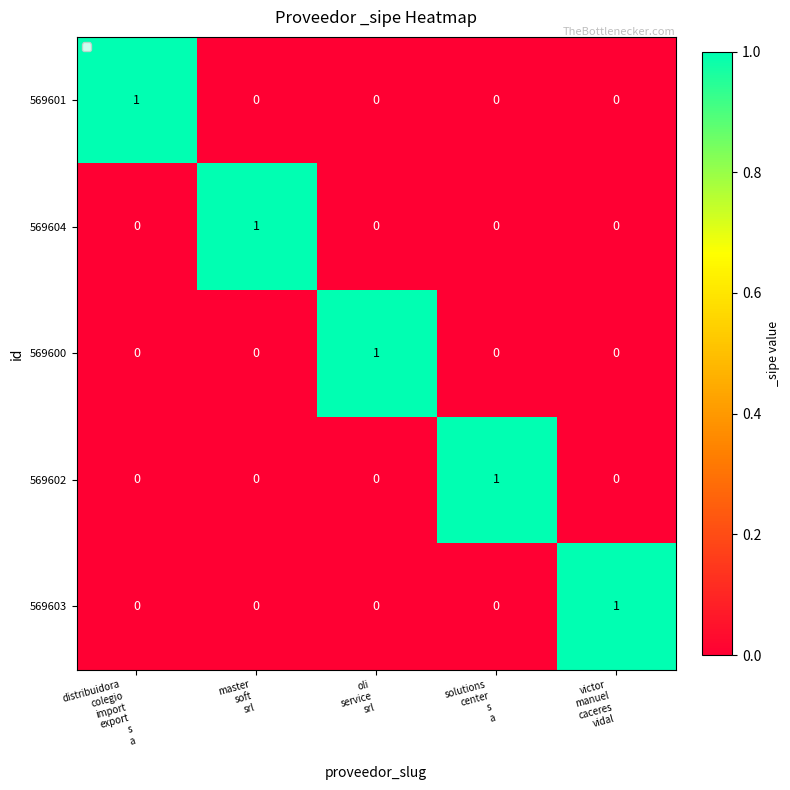

How many 569601 values are between 0 and 1?

5